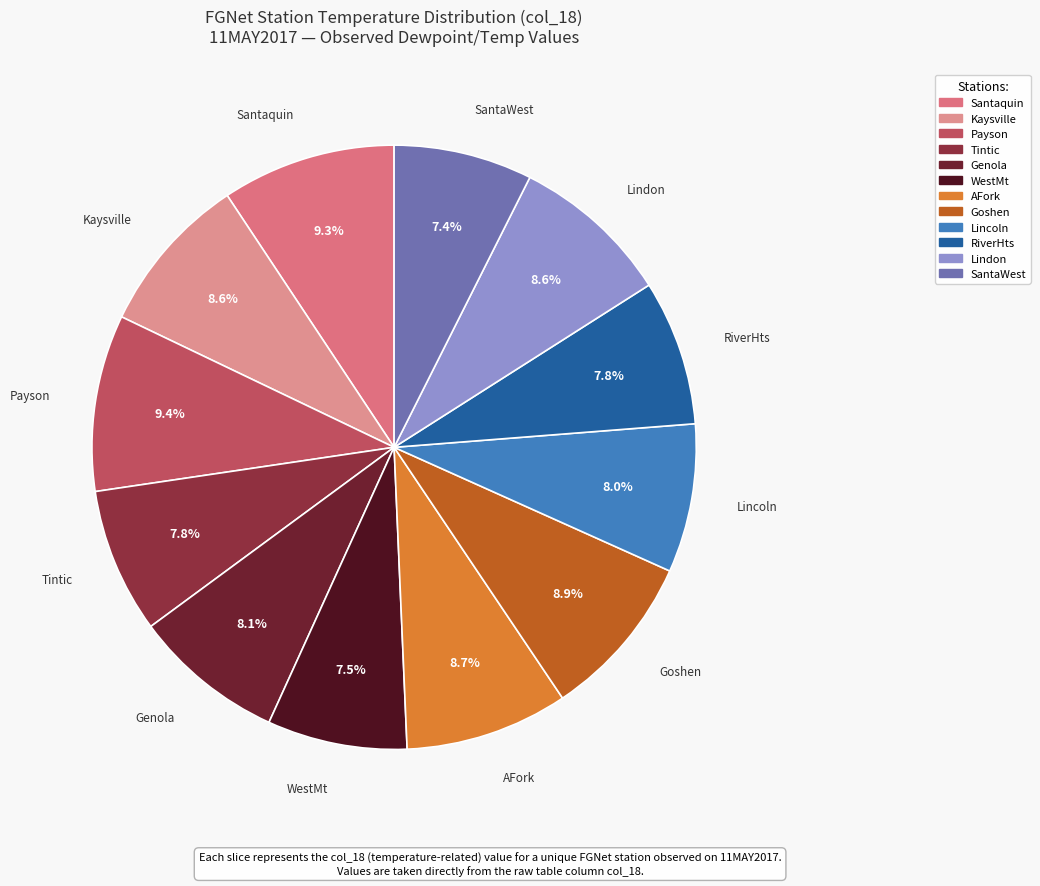

Is there any slice that represents more than half of the pie?

No